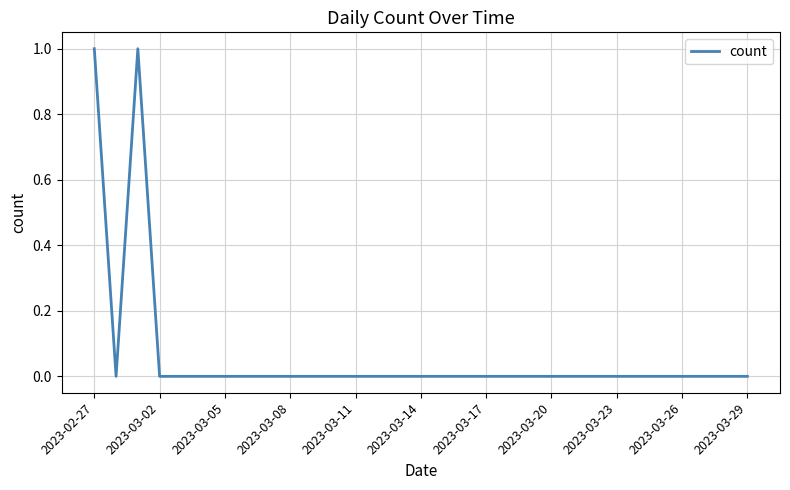

How many points are lower than both their immediate neighbors (excluding endpoints)?

1